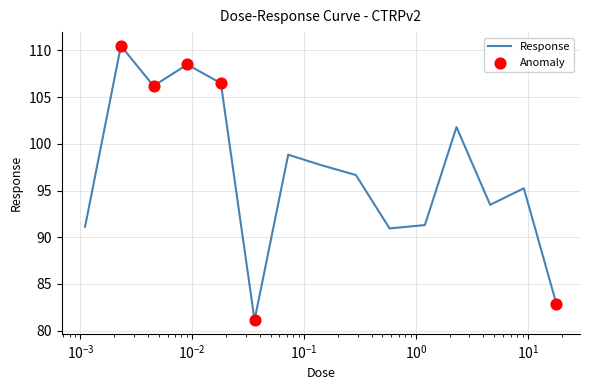

What is the smallest value displayed?

81.1